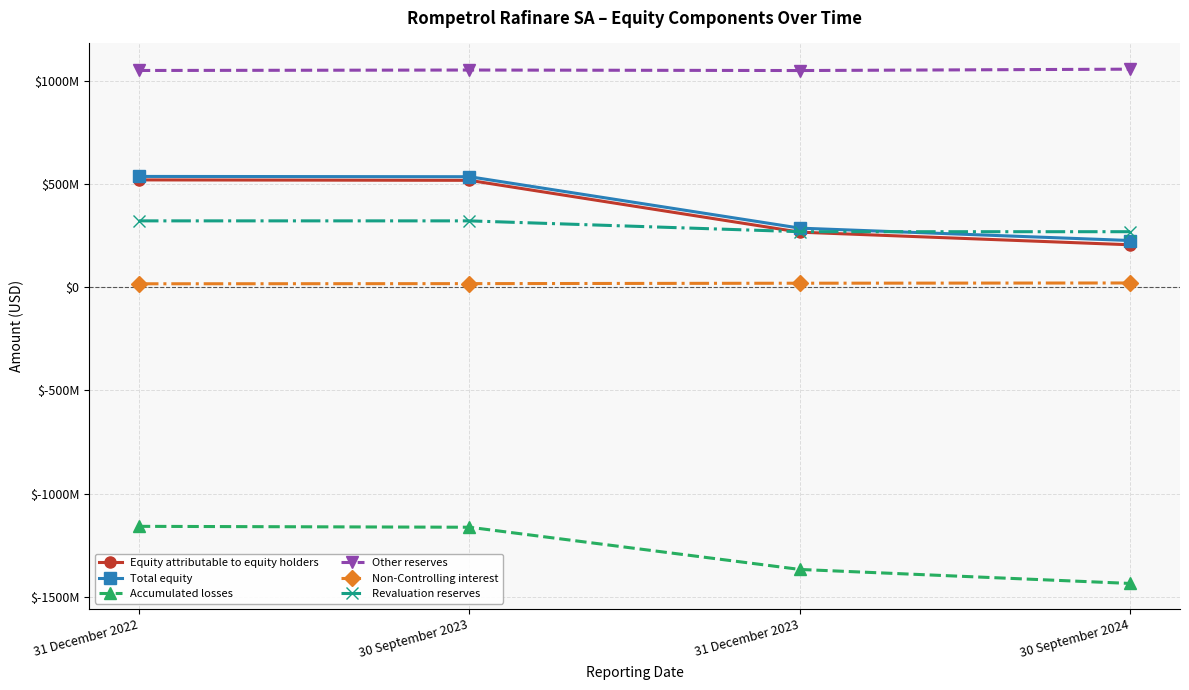

Reading right to left, what are all the values shown in this chart?

Equity attributable to equity holders: 205600880	266790312	517880310	520001771
Total equity: 226307447	286338066	535409181	536784519
Accumulated losses: -1434714414	-1366853176	-1162345436	-1158063347
Other reserves: 1056359516	1049687710	1052152683	1049992054
Non-Controlling interest: 20706567	19547754	17528871	16782749
Revaluation reserves: 269089071	269089071	321550886	321550886